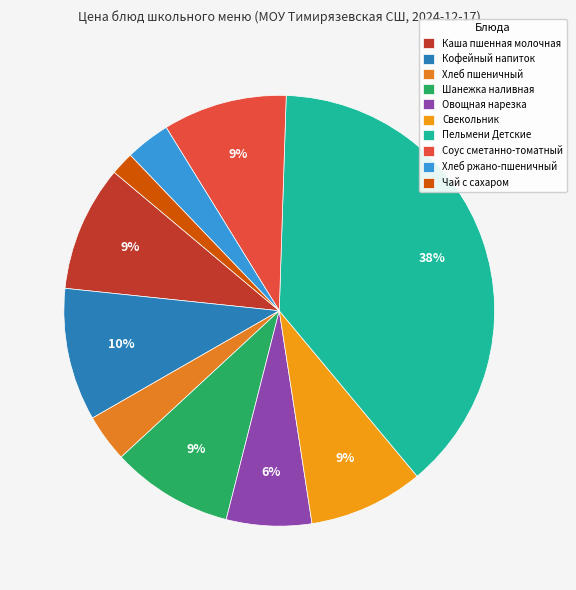

Between Хлеб ржано-пшеничный and Каша пшенная молочная, which is larger?

Каша пшенная молочная